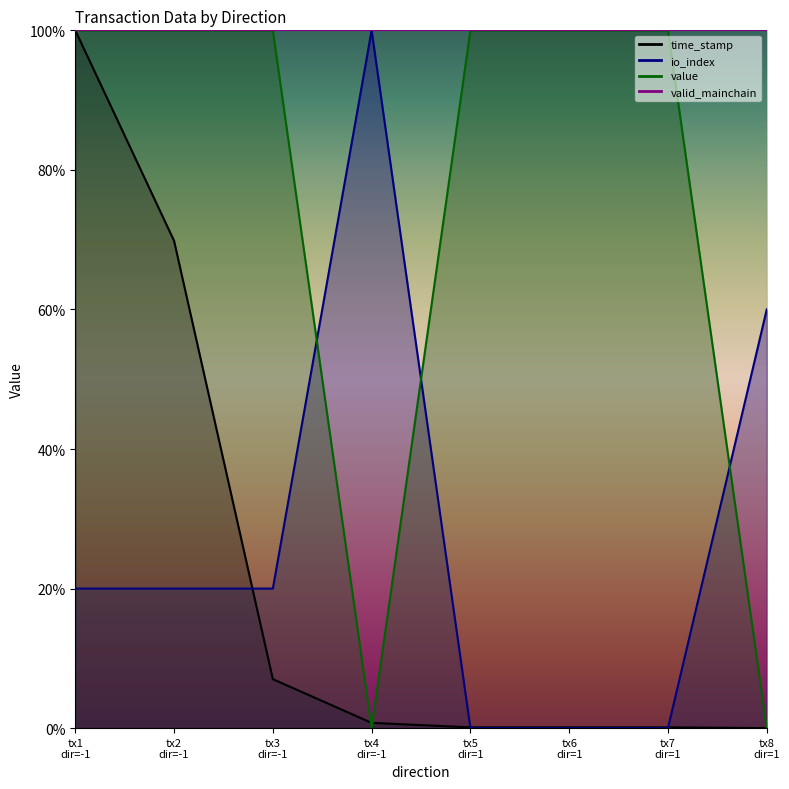

Is it true that value equals 50.9 at tx3 dir=-1?

False